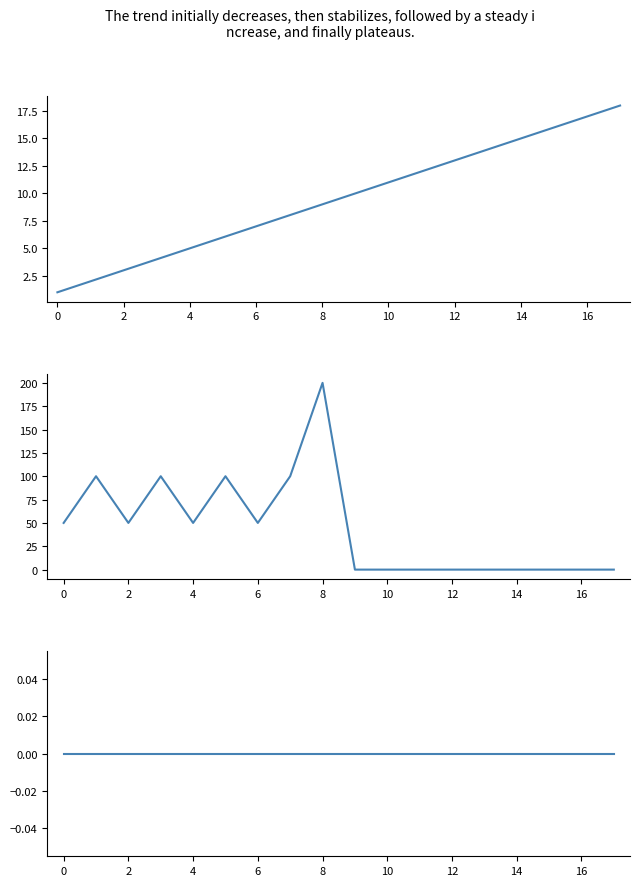

The value of 距離 at 4 is 151. True or false?

False